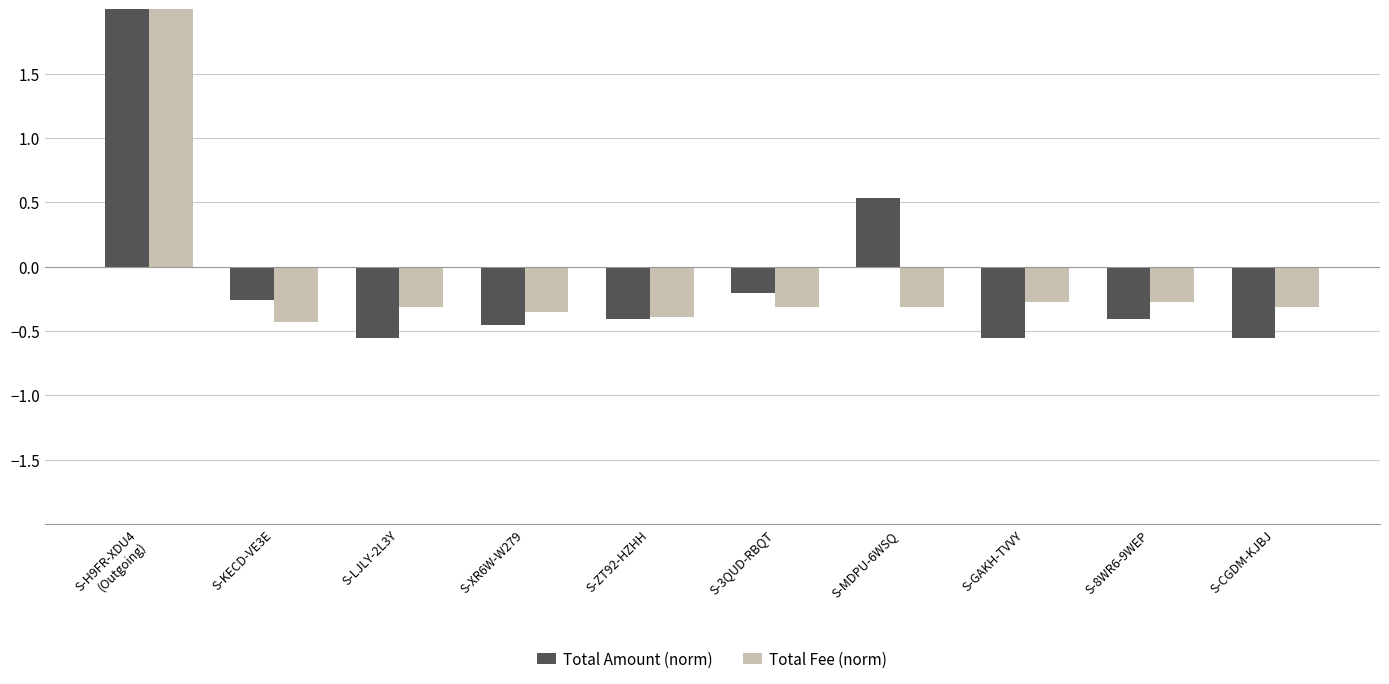

How many distinct data groups are displayed?

2